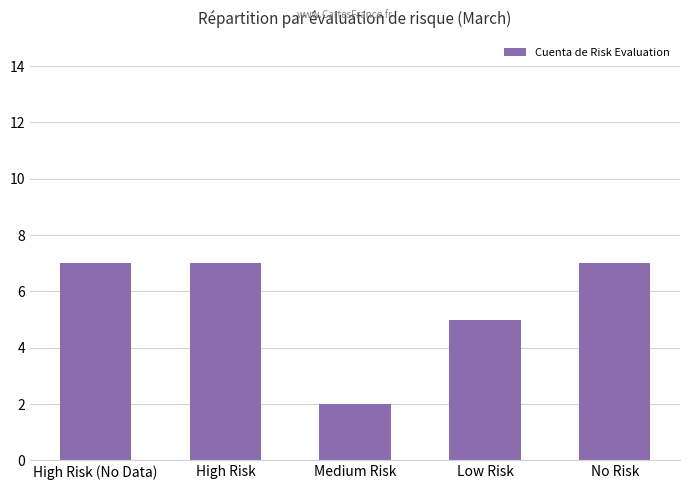

How many values are below 7?

2